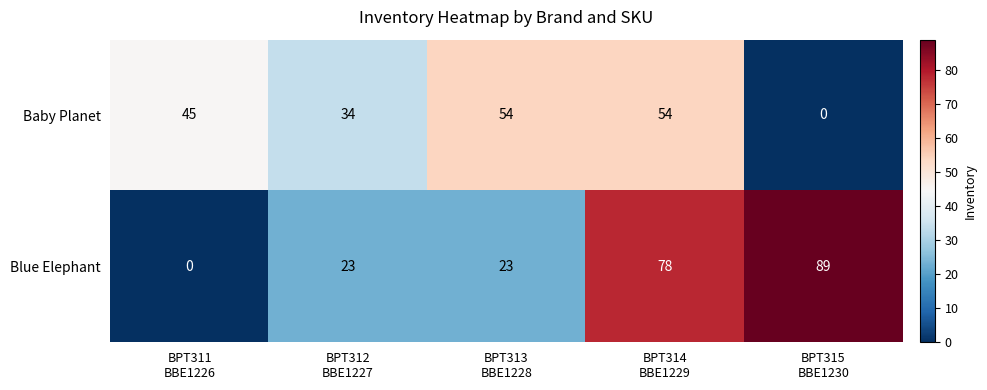

Reading left to right, transcribe all the data shown in this chart.

Baby Planet: 45	34	54	54	0
Blue Elephant: 0	23	23	78	89